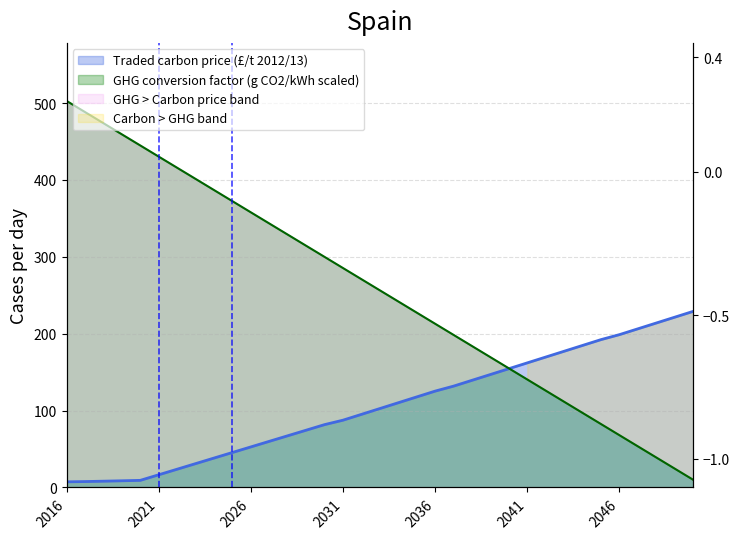

List the series in order of their peak value, highest first.

Electricity GHG factor (g/kWh scaled), Traded carbon price (nominal)